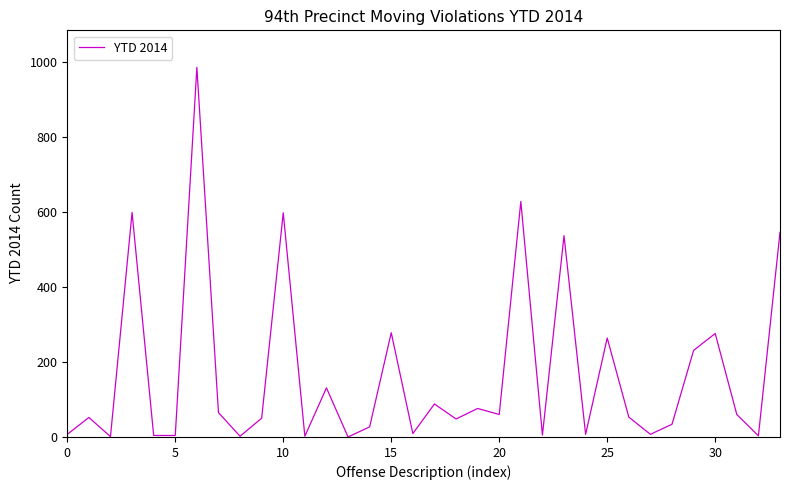

Is this an area chart (filled region under the line)?

No